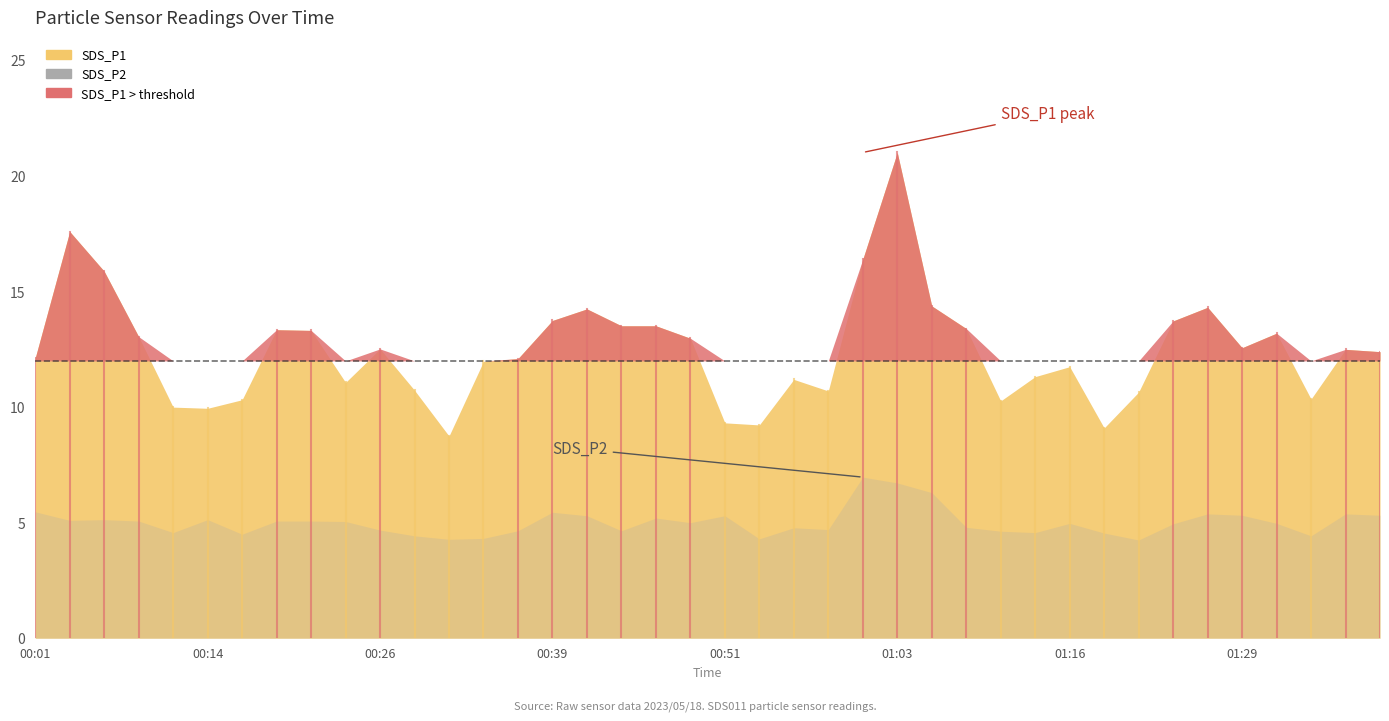

Reading right to left, list all the values displayed in this chart.

SDS_P1: 01:39=12.4	01:37=12.5	01:34=10.3	01:32=13.2	01:29=12.6	01:27=14.3	01:25=13.7	01:22=10.7	01:19=9.1	01:16=11.8	01:14=11.3	01:11=10.3	01:08=13.4	01:06=14.4	01:03=21.0	01:01=16.4	00:58=10.7	00:56=11.2	00:53=9.2	00:51=9.3	00:48=13.0	00:46=13.5	00:43=13.5	00:41=14.2	00:39=13.8	00:36=12.1	00:34=12.0	00:31=8.8	00:29=10.7	00:26=12.5	00:24=11.1	00:21=13.3	00:19=13.3	00:16=10.3	00:14=9.9	00:11=10.0	00:09=13.1	00:07=15.9	00:04=17.6	00:01=12.1
SDS_P2: 01:39=5.3	01:37=5.4	01:34=4.4	01:32=5.0	01:29=5.3	01:27=5.4	01:25=5.0	01:22=4.2	01:19=4.5	01:16=5.0	01:14=4.6	01:11=4.6	01:08=4.8	01:06=6.3	01:03=6.7	01:01=7.0	00:58=4.7	00:56=4.8	00:53=4.3	00:51=5.3	00:48=5.0	00:46=5.2	00:43=4.7	00:41=5.3	00:39=5.5	00:36=4.7	00:34=4.3	00:31=4.3	00:29=4.4	00:26=4.7	00:24=5.0	00:21=5.1	00:19=5.1	00:16=4.5	00:14=5.1	00:11=4.6	00:09=5.1	00:07=5.1	00:04=5.1	00:01=5.5